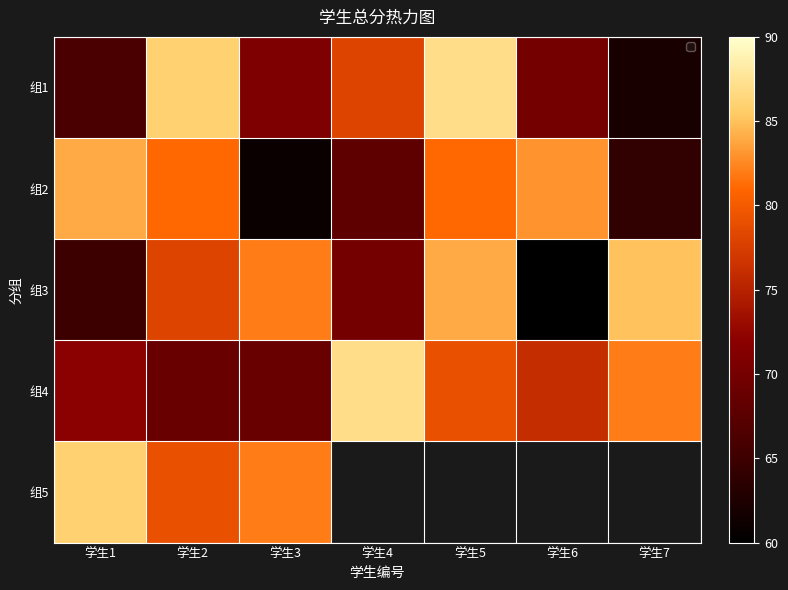

List the labels in order of 组4 value, smallest first.

学生2, 学生3, 学生1, 学生6, 学生5, 学生7, 学生4